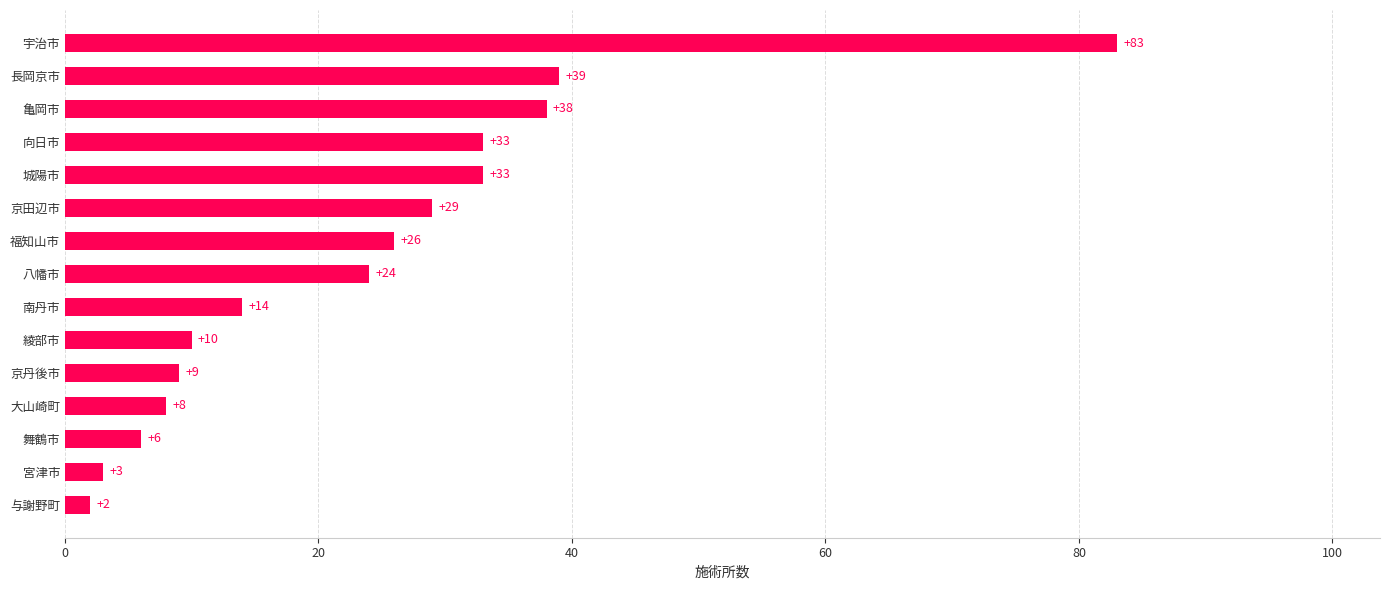

True or false: the data shows 16 at 綾部市.

False